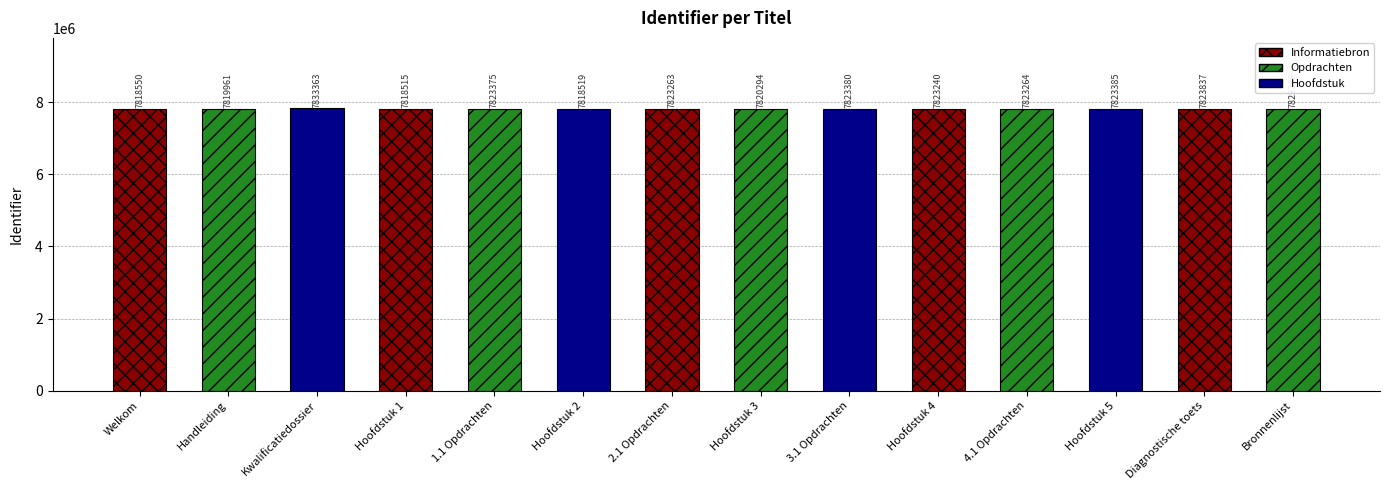

What is the smallest value displayed?

7818515